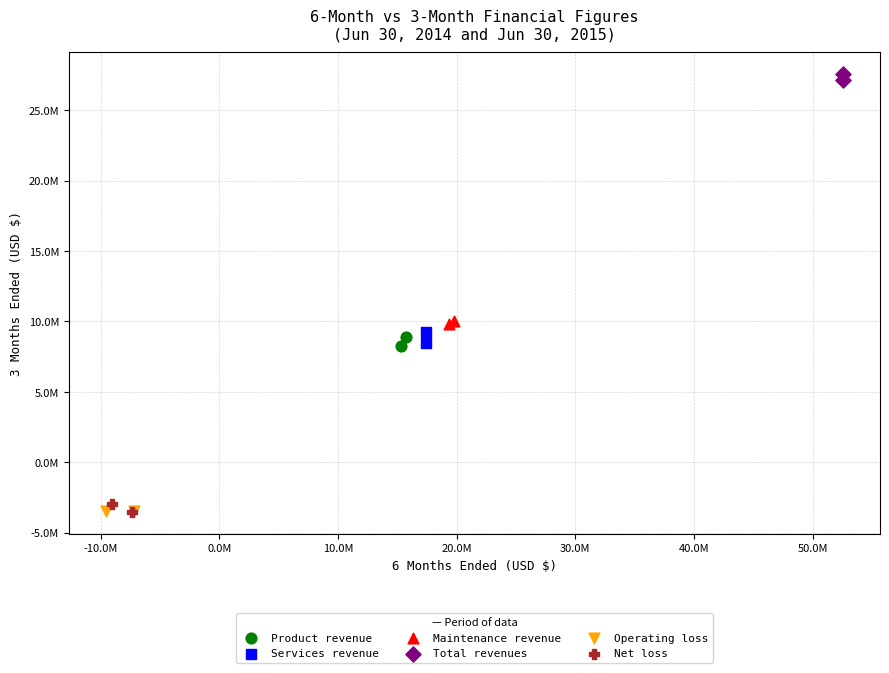

Which series contains the highest Y value?

Total revenues